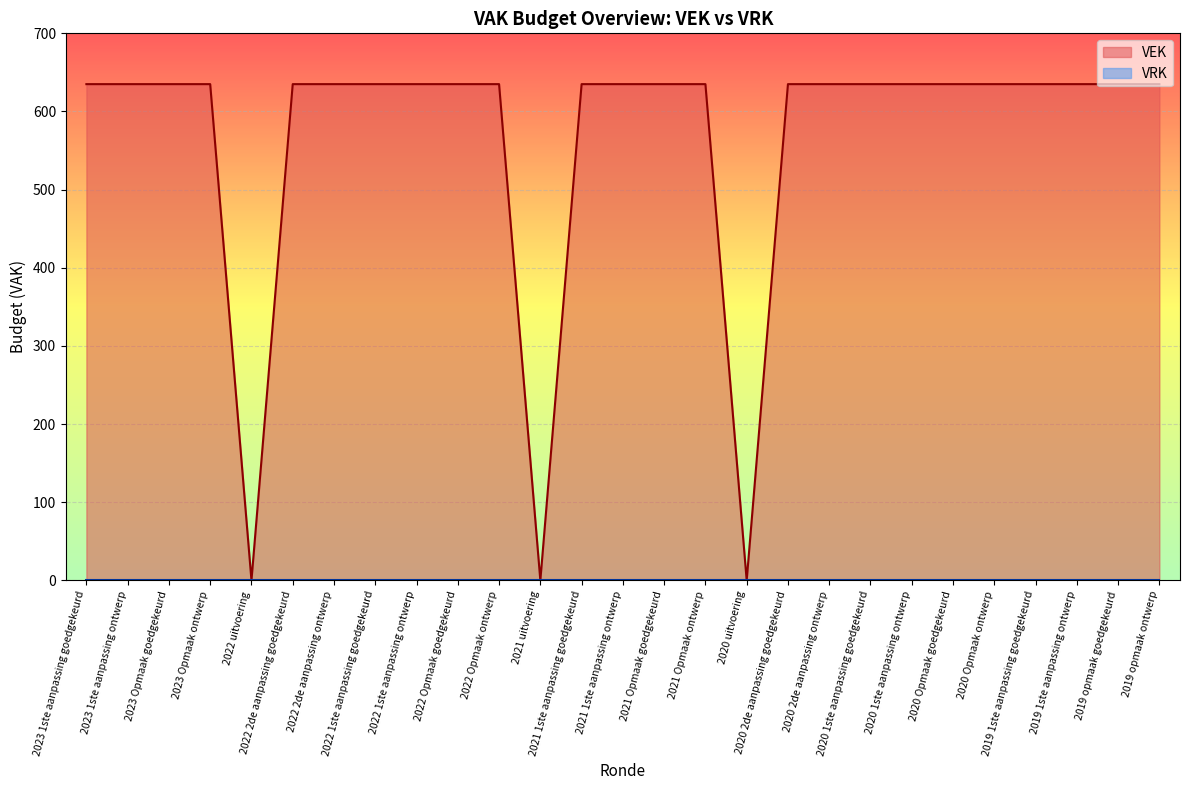

List the labels in order of value, smallest first.

2022 uitvoering, 2021 uitvoering, 2020 uitvoering, 2023 1ste aanpassing goedgekeurd, 2023 1ste aanpassing ontwerp, 2023 Opmaak goedgekeurd, 2023 Opmaak ontwerp, 2022 2de aanpassing goedgekeurd, 2022 2de aanpassing ontwerp, 2022 1ste aanpassing goedgekeurd, 2022 1ste aanpassing ontwerp, 2022 Opmaak goedgekeurd, 2022 Opmaak ontwerp, 2021 1ste aanpassing goedgekeurd, 2021 1ste aanpassing ontwerp, 2021 Opmaak goedgekeurd, 2021 Opmaak ontwerp, 2020 2de aanpassing goedgekeurd, 2020 2de aanpassing ontwerp, 2020 1ste aanpassing goedgekeurd, 2020 1ste aanpassing ontwerp, 2020 Opmaak goedgekeurd, 2020 Opmaak ontwerp, 2019 1ste aanpassing goedgekeurd, 2019 1ste aanpassing ontwerp, 2019 opmaak goedgekeurd, 2019 opmaak ontwerp